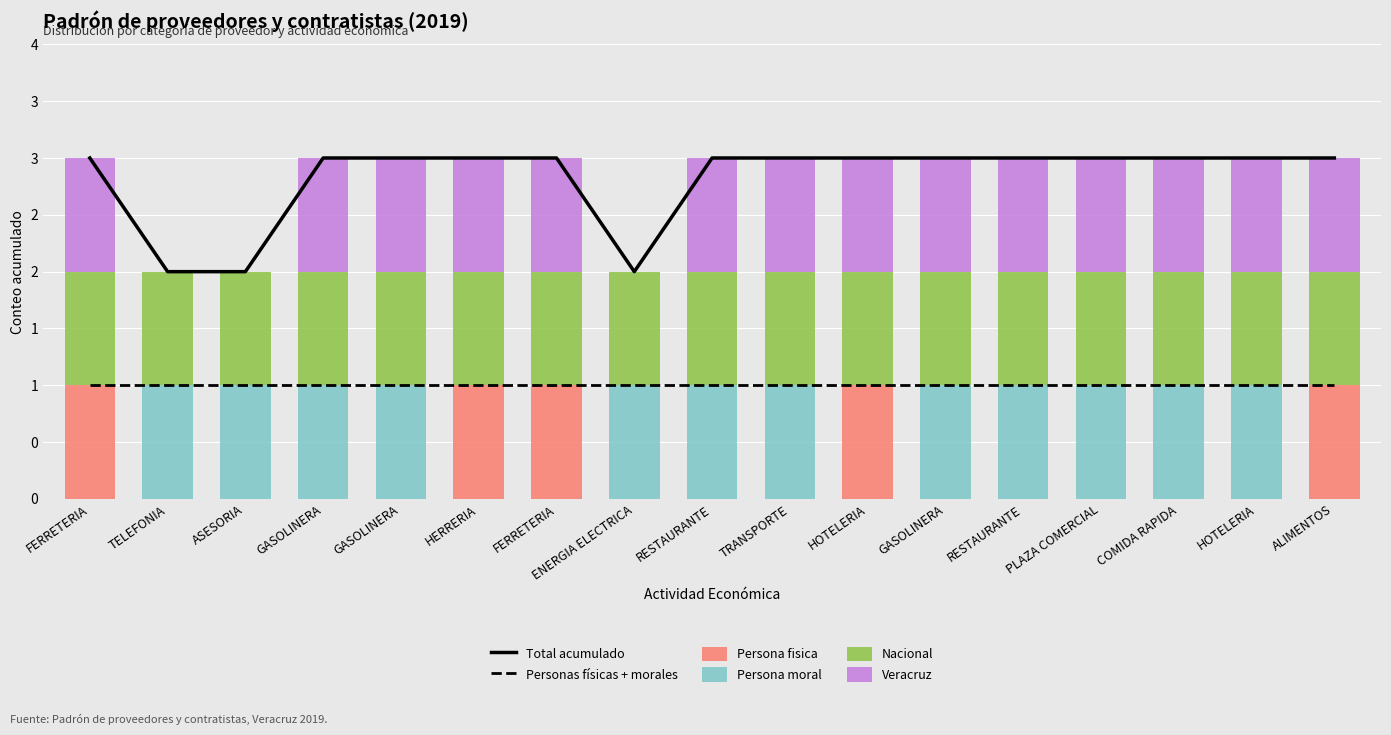

True or false: Total acumulado has a value of 4 at TRANSPORTE.

False